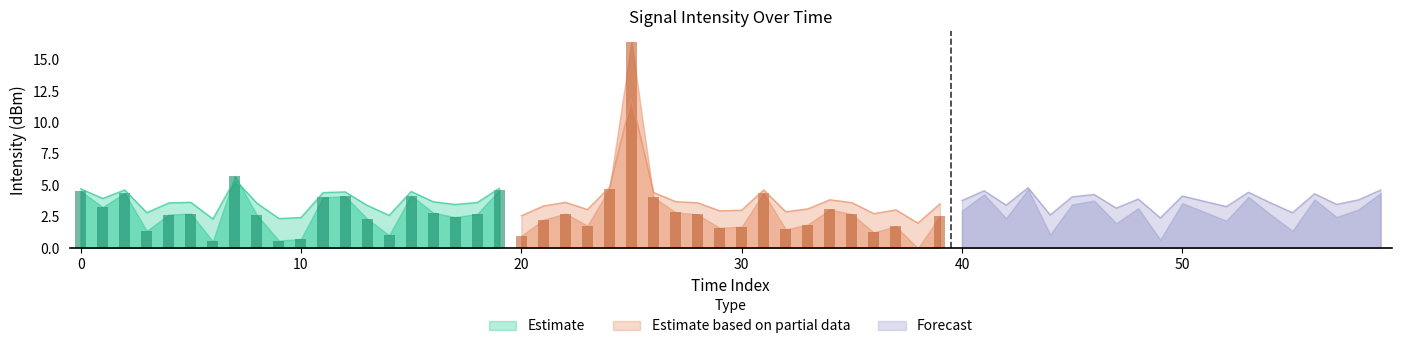

What is the highest value of the Estimate based on partial data series?

11.9